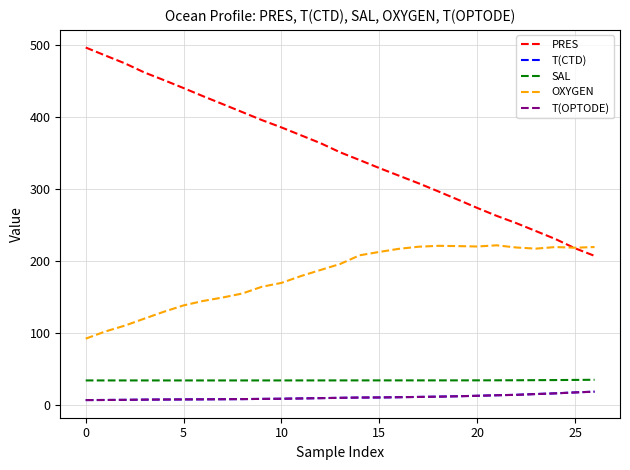

Which series has the largest total across all categories?

PRES